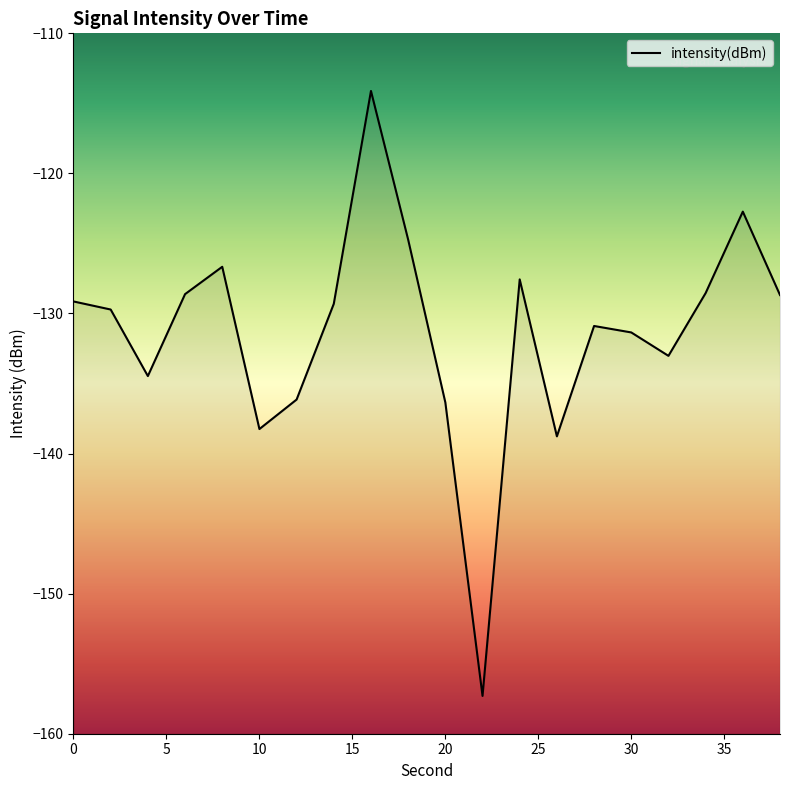

How many data points are above -129?

8